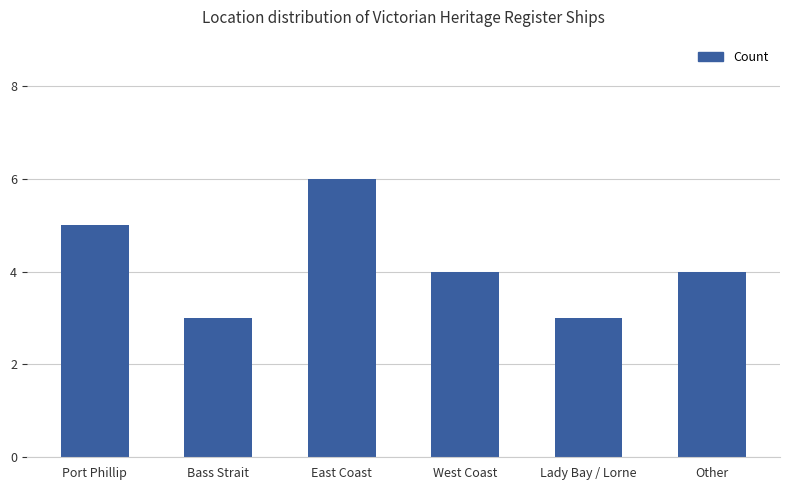

What is the value of the 1st bar from the left?

5